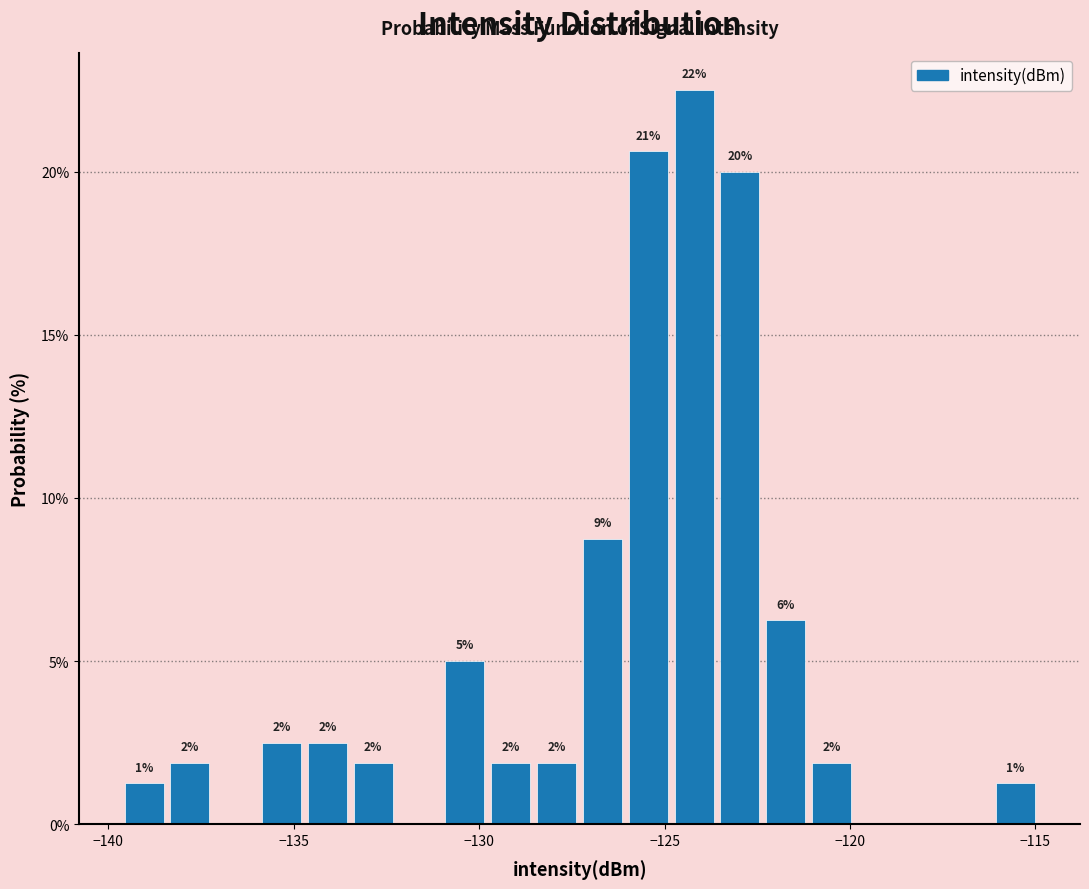

Read against the x-axis, roughly where is the centre of the tallest bar?

-124.0